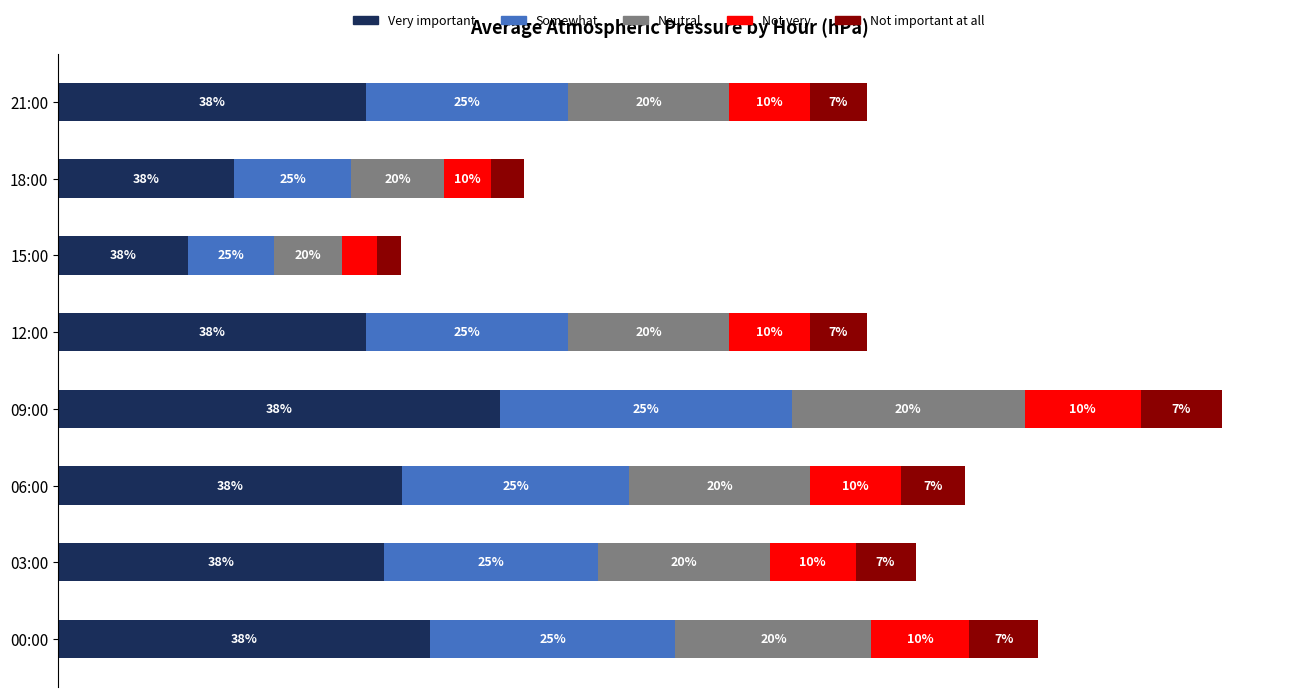

What are all the series names shown in the legend?

Very important, Somewhat, Neutral, Not very, Not important at all